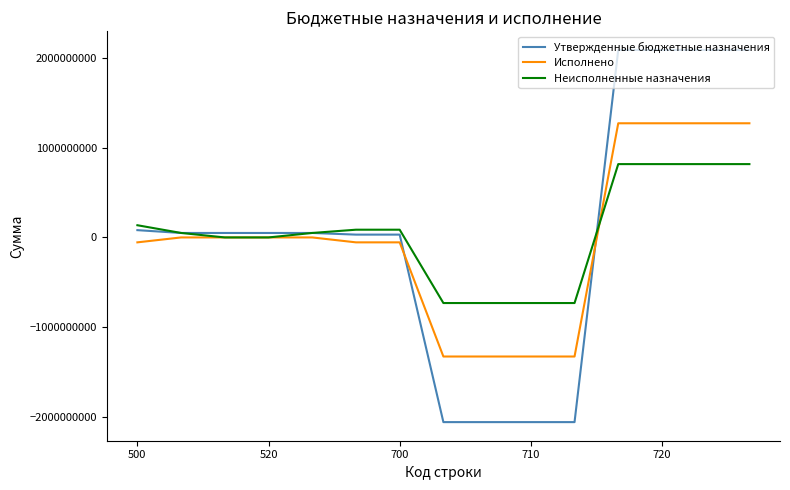

How many series are shown in this chart?

3